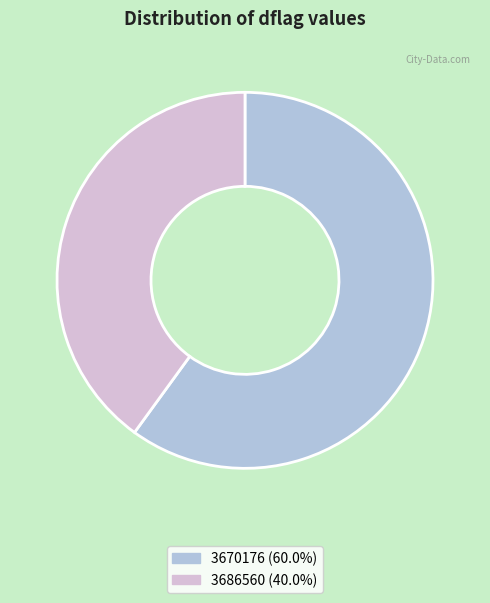

Does any single category account for the majority?

Yes